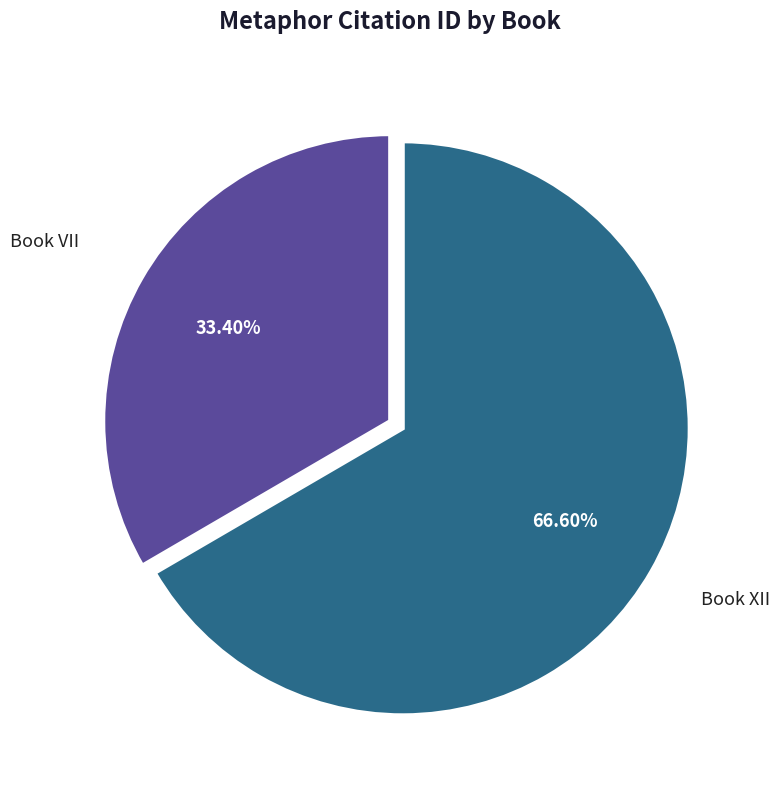

Is there a majority slice in this chart?

Yes